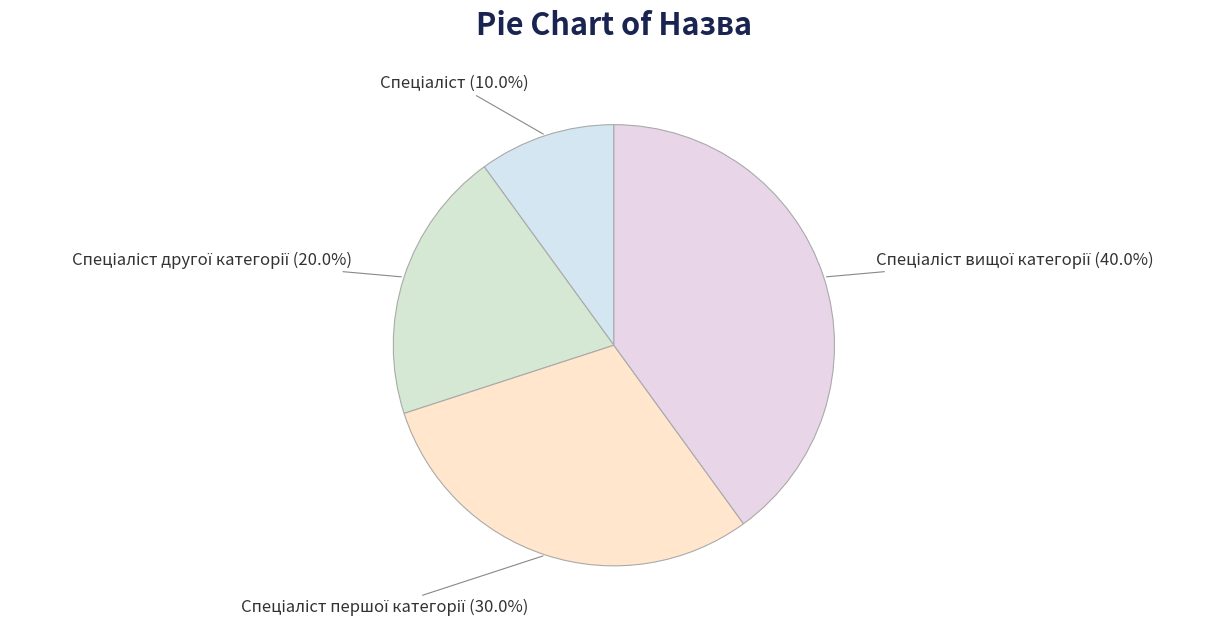

Does any single category account for the majority?

No